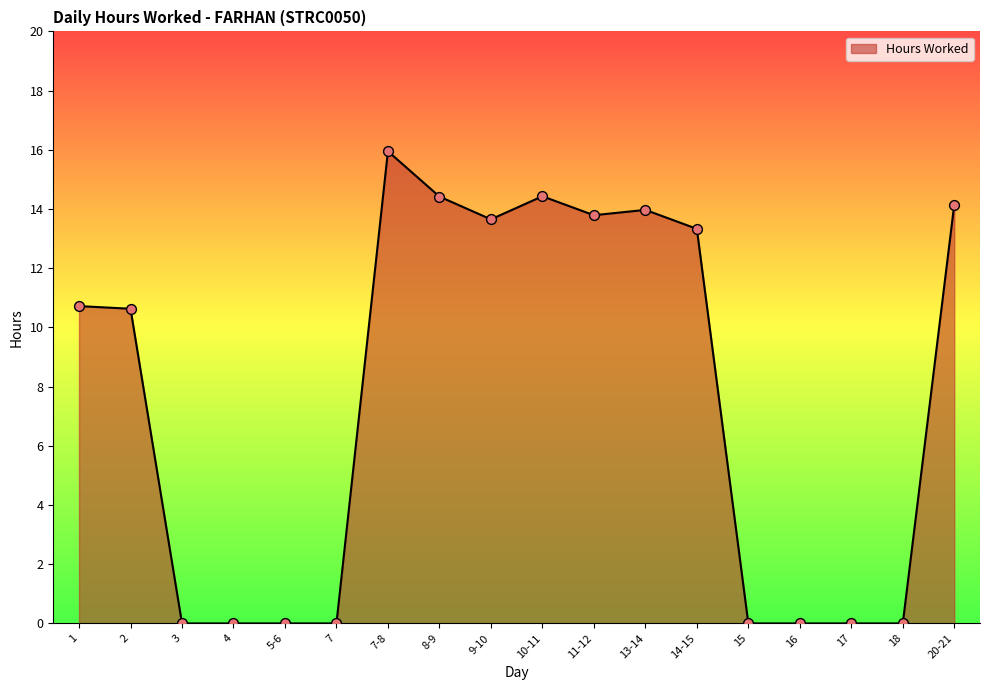

What is the ratio of the value at 11-12 to the value at 7-8?

0.9